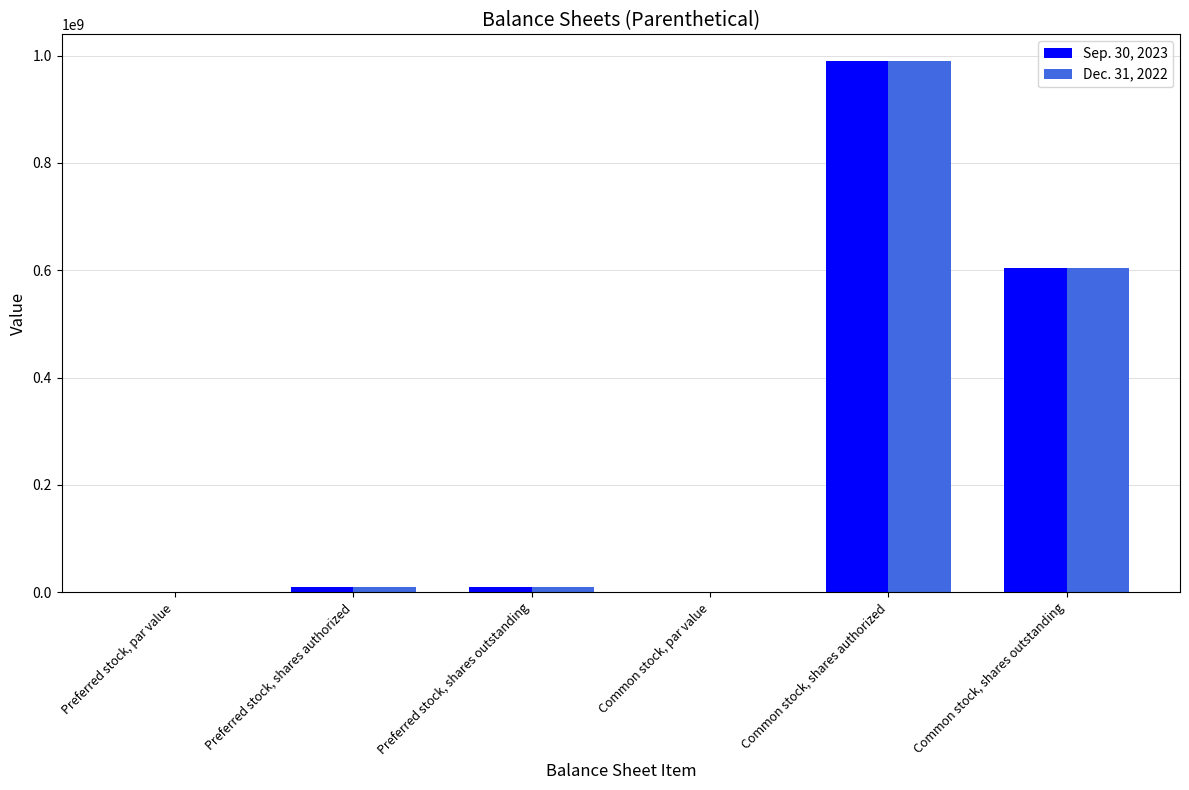

At which label is Sep. 30, 2023 closest to 495000000?

Common stock, shares outstanding